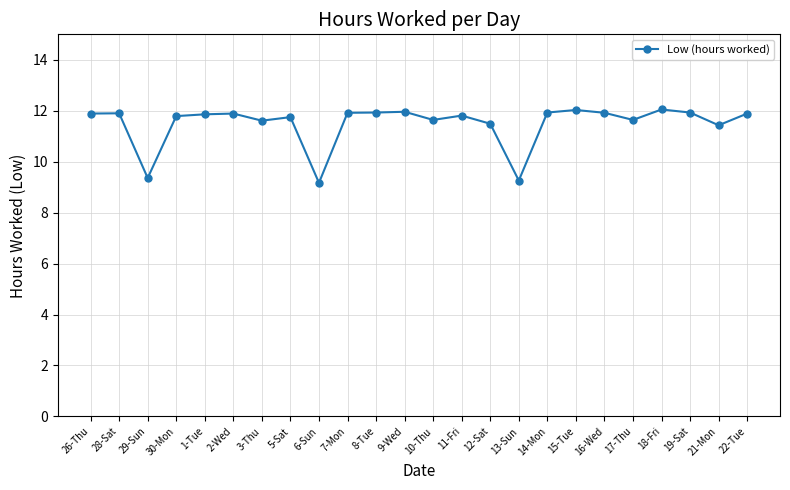

How many lines are shown in the chart?

1